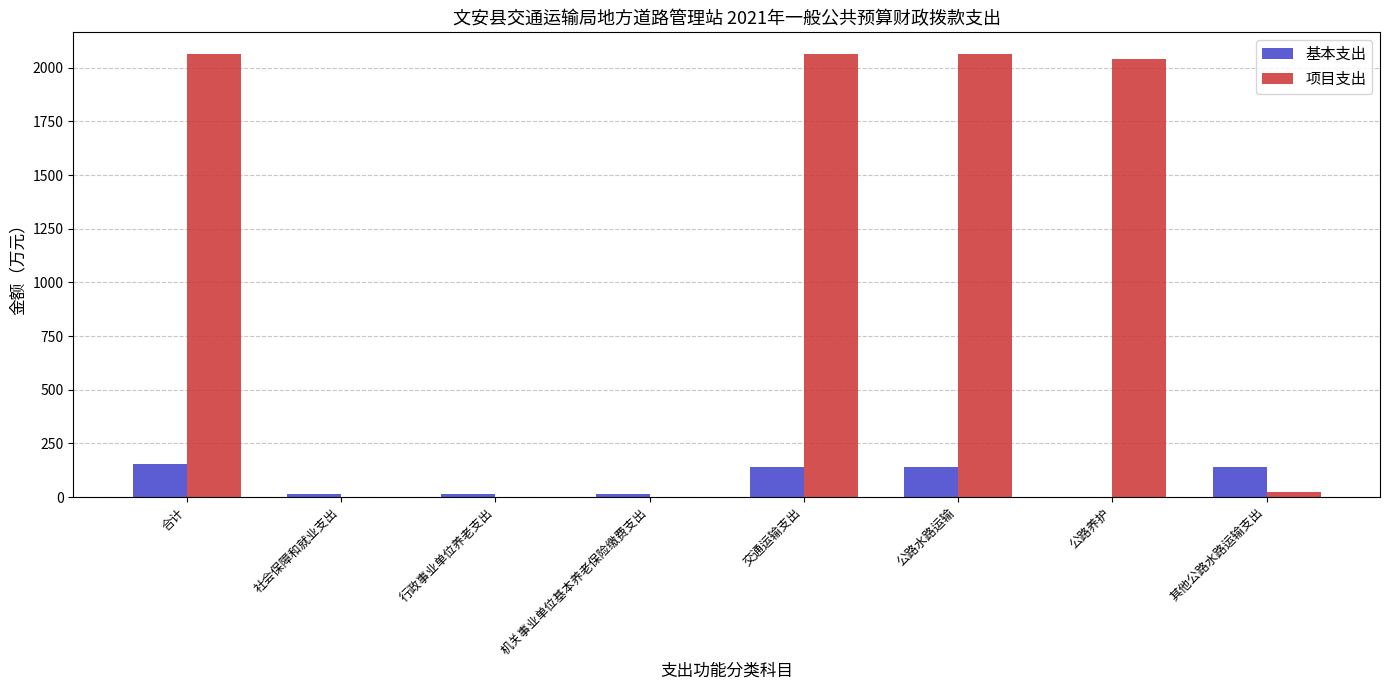

What is the greatest value displayed?

2062.0